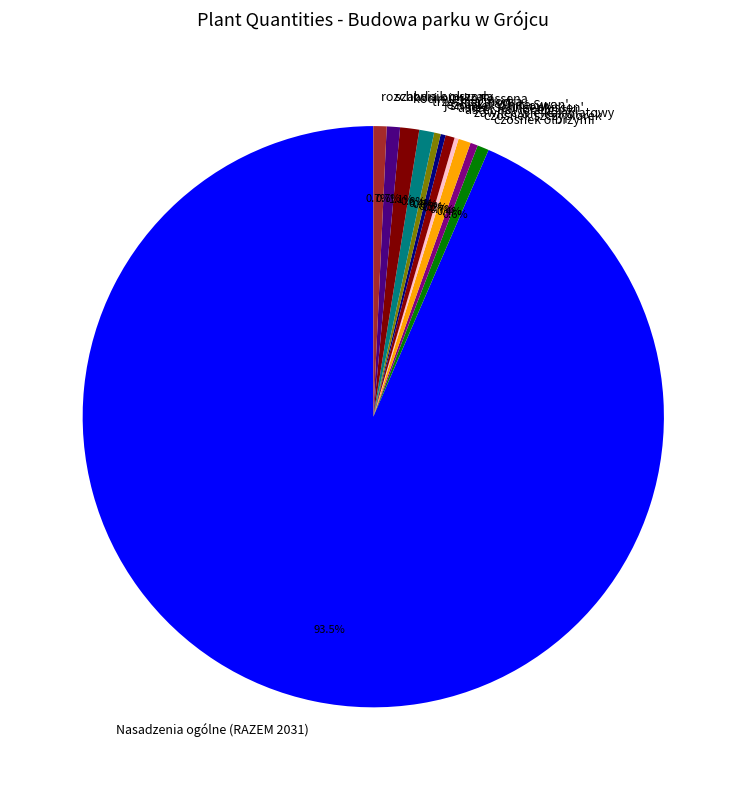

Which has a higher value, Nasadzenia ogólne (RAZEM 2031) or aster 'Schneenkissen'?

Nasadzenia ogólne (RAZEM 2031)